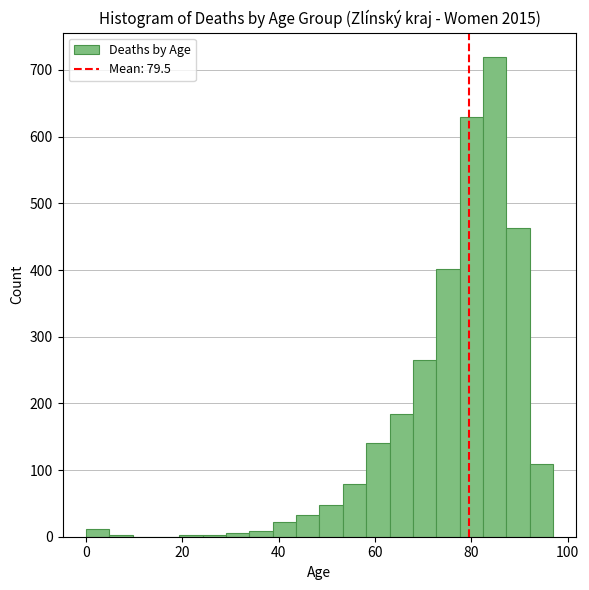

Around what value on the x-axis is the tallest bar? Give the approximate position of its centre, as read against the axis.

84